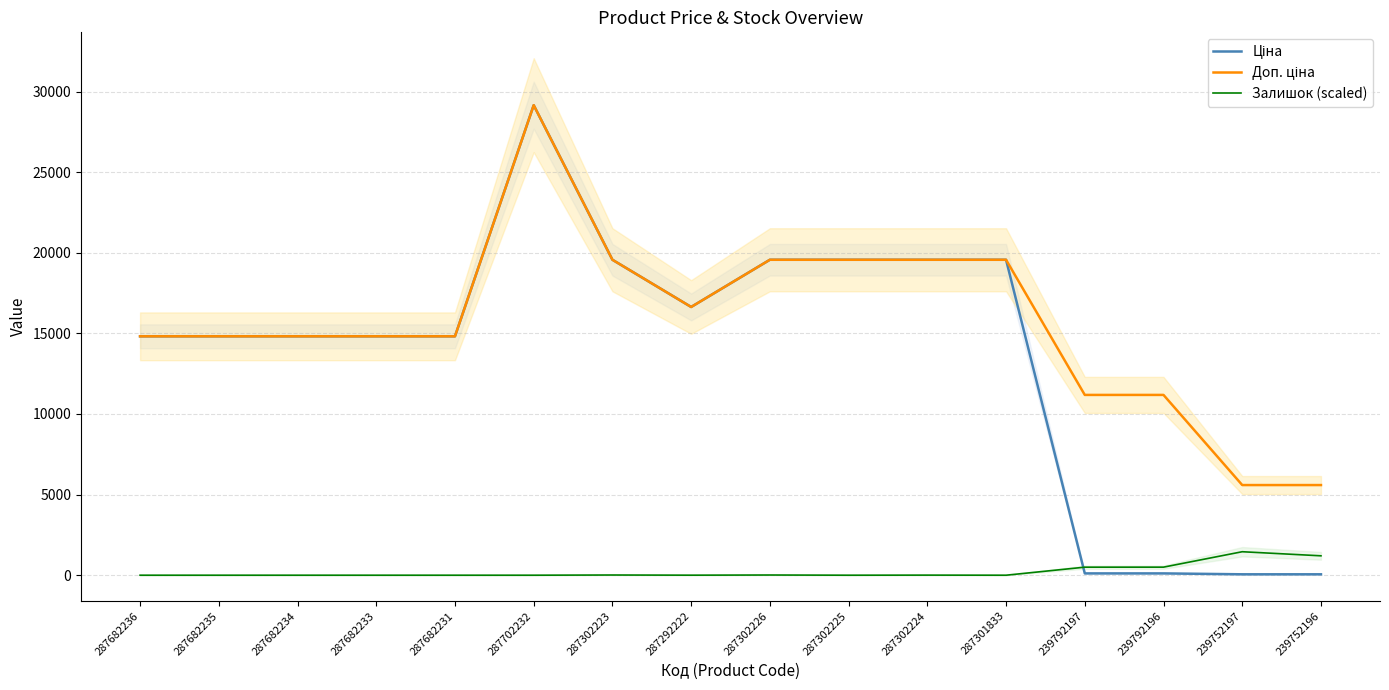

What is the difference between the Доп. ціна values at 287682234 and 239792197?

3635.6